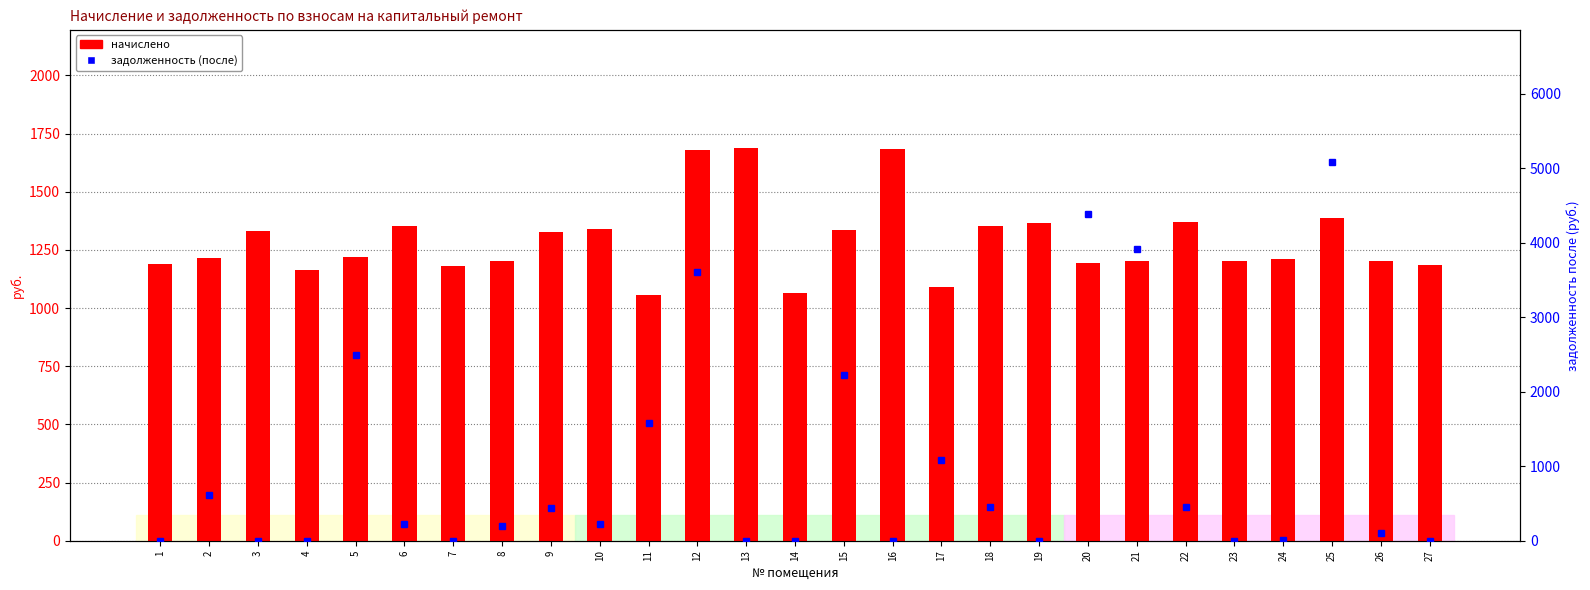

List the series in order of their peak value, lowest first.

начислено, задолженность (после)